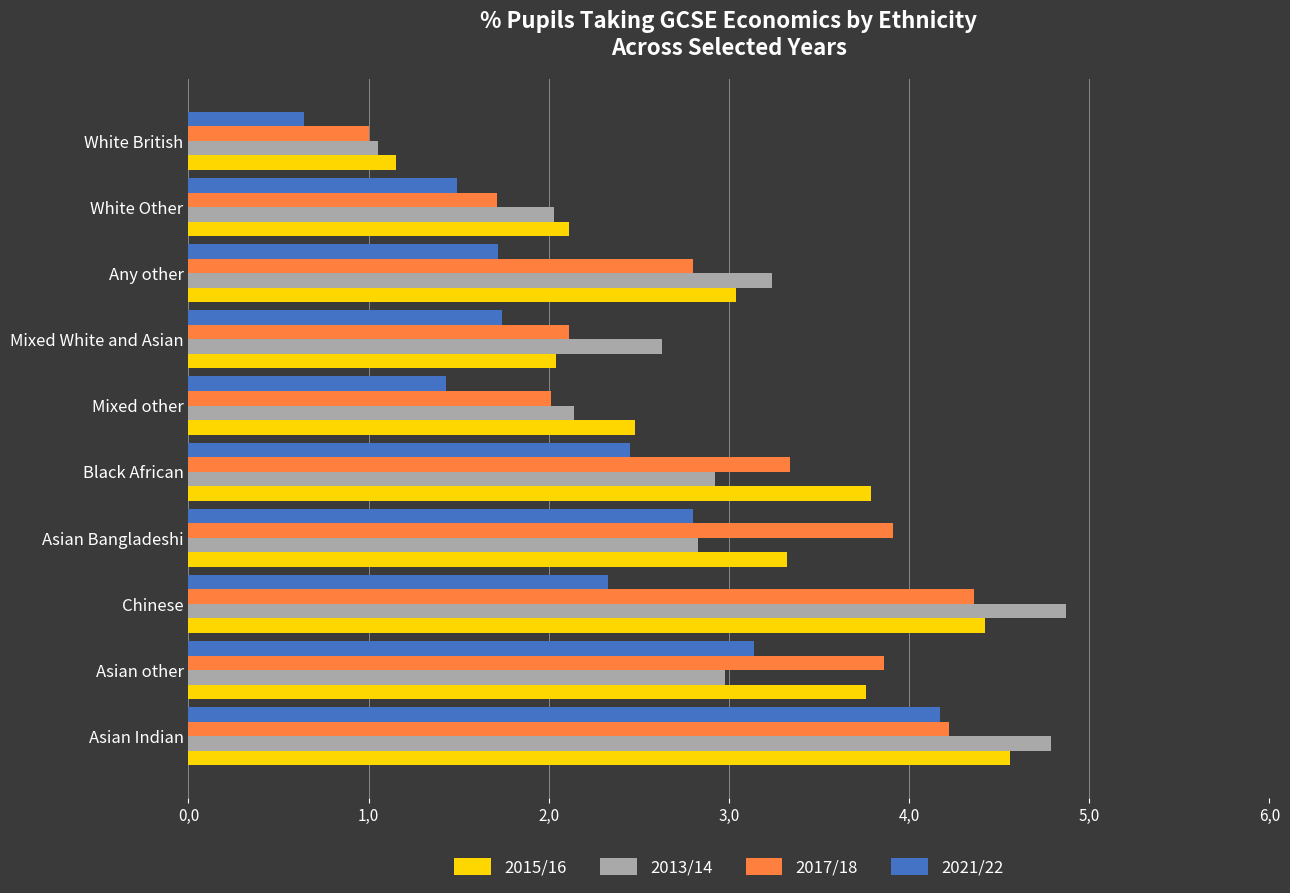

What are all the series names shown in the legend?

2015/16, 2013/14, 2017/18, 2021/22